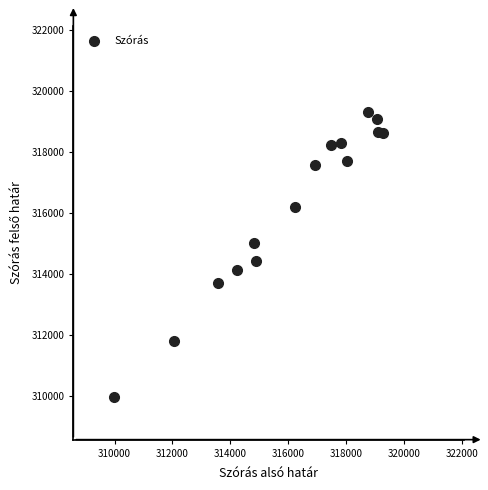

What is the range of X values (max minus min)?

9314.2